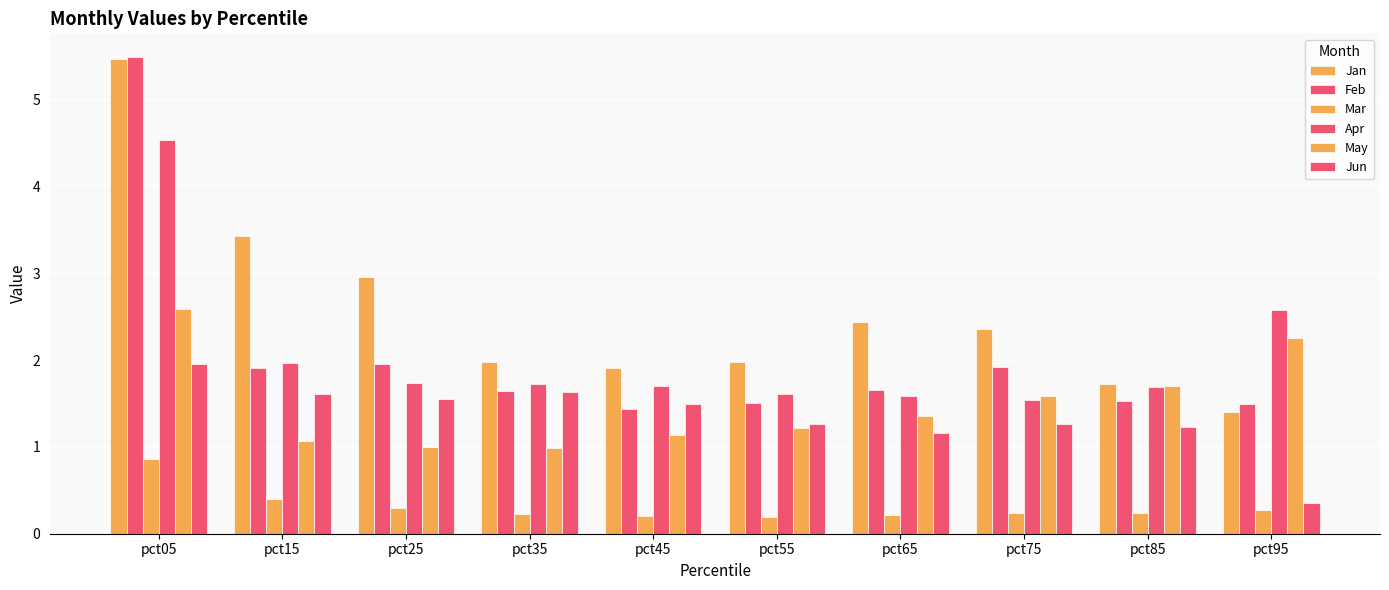

How many groups of bars are there?

10